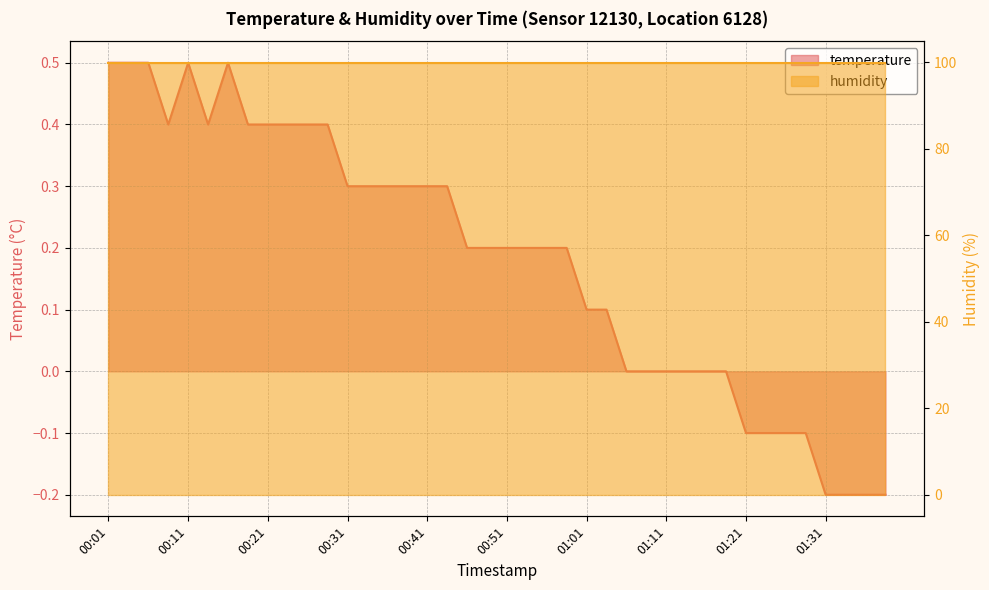

What is the label of the 19th point from the left?

00:46